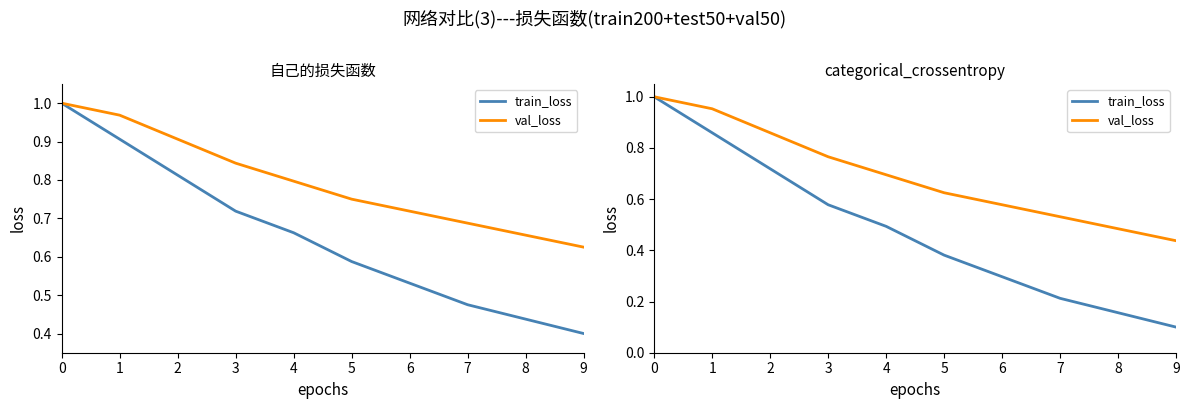

The val_loss series shows 1.6 at 1. True or false?

False